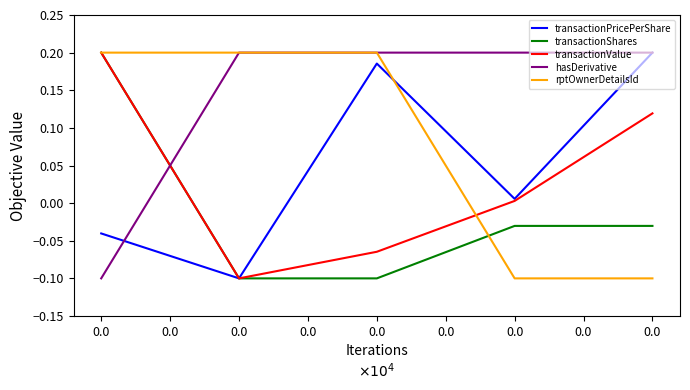

What is the sum of all transactionValue values?

0.2